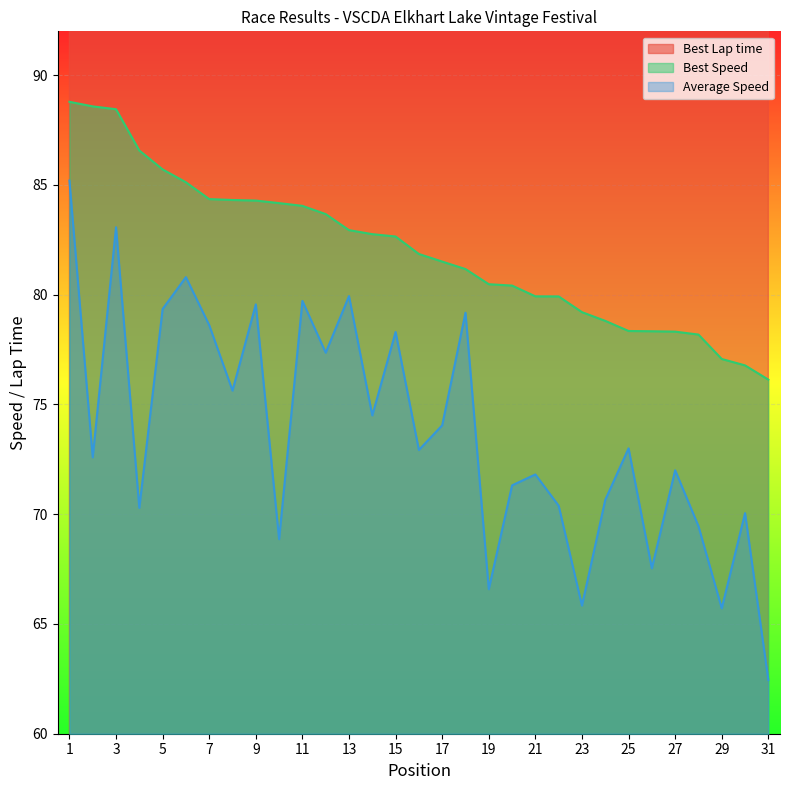

In Average Speed, how many points are higher than both neighbors (excluding endpoints)?

11